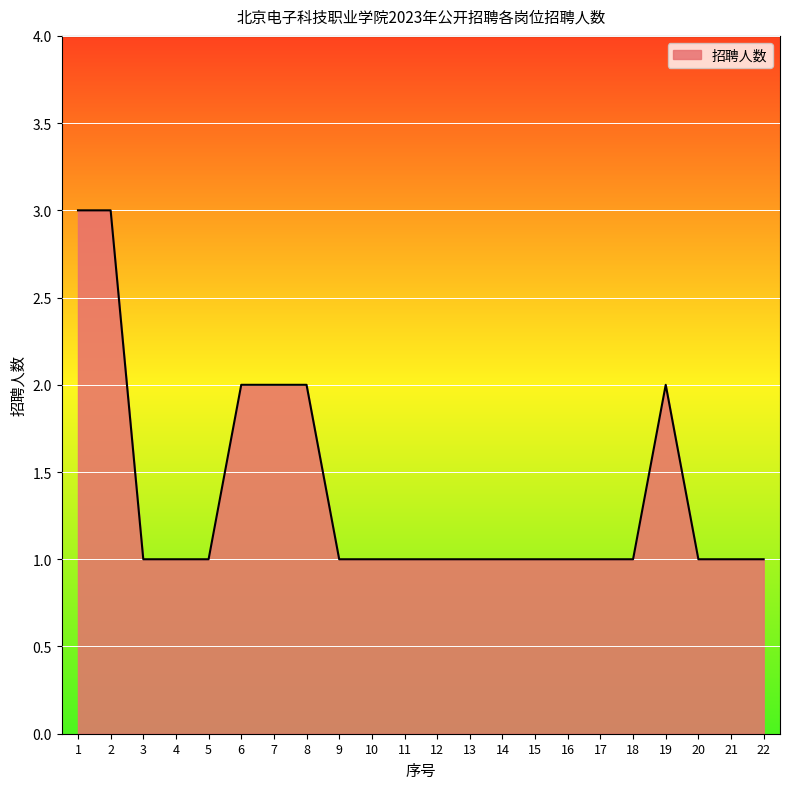

What is the greatest value displayed?

3